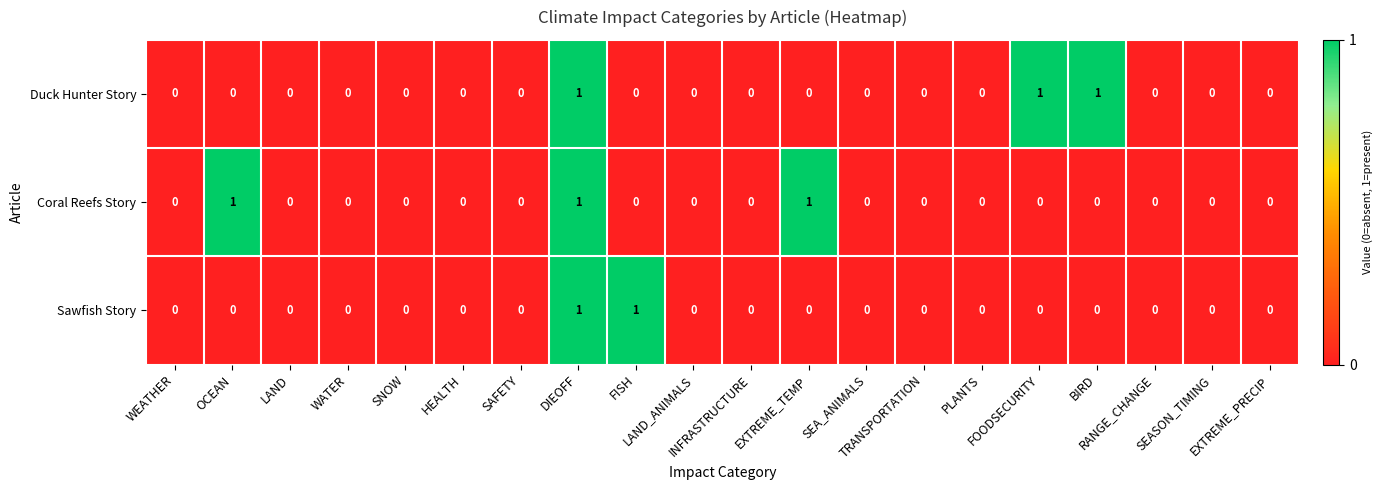

How many series are shown in this chart?

3